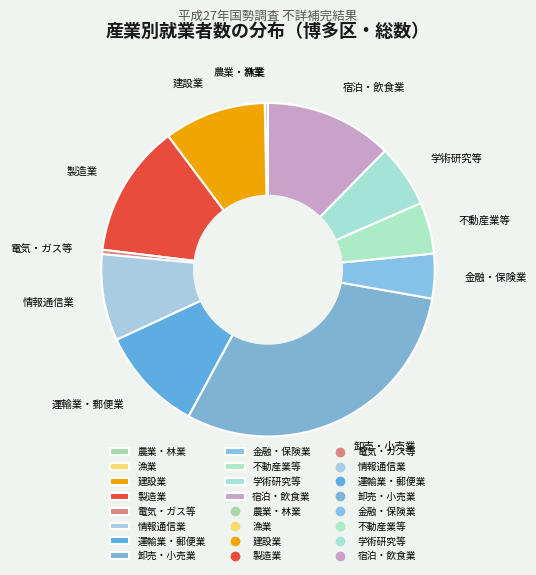

Is it true that 情報通信業 is 8% of the pie?

True